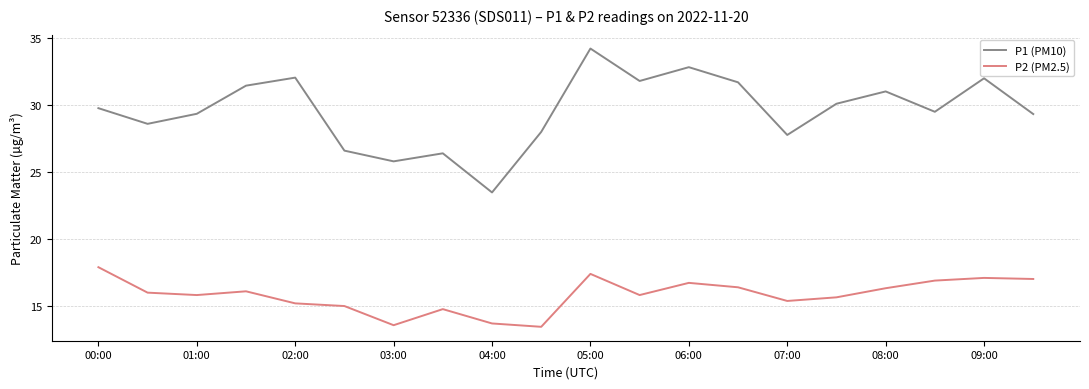

List the series in order of their overall mean, highest first.

P1 (PM10), P2 (PM2.5)